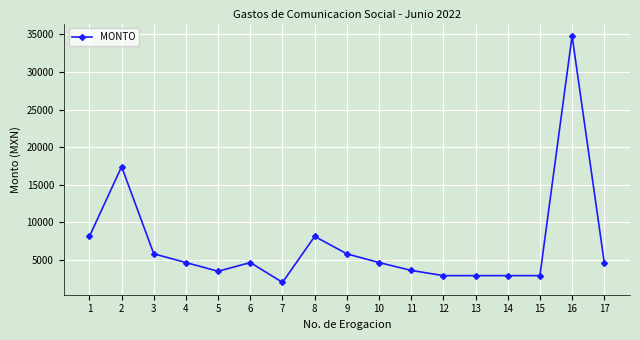

True or false: there are more than 1 points higher than both neighbors.

True